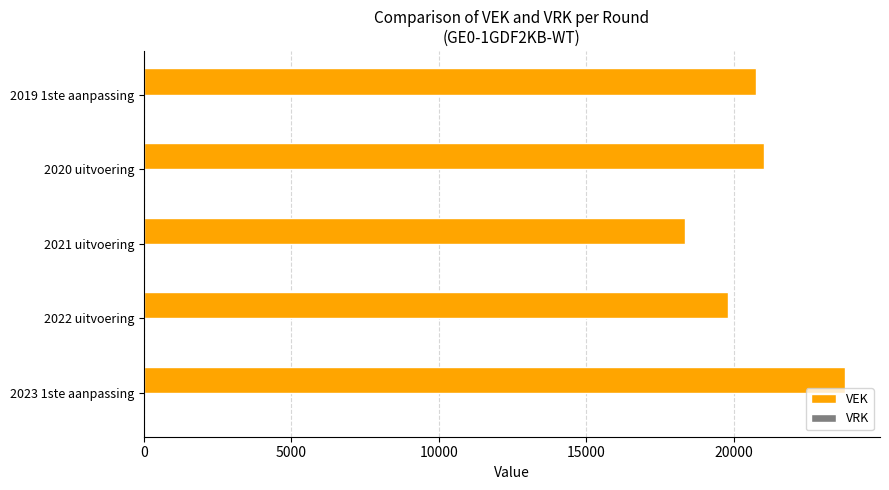

What is the ratio of the value at 2020 uitvoering to the value at 2023 1ste aanpassing?

0.9